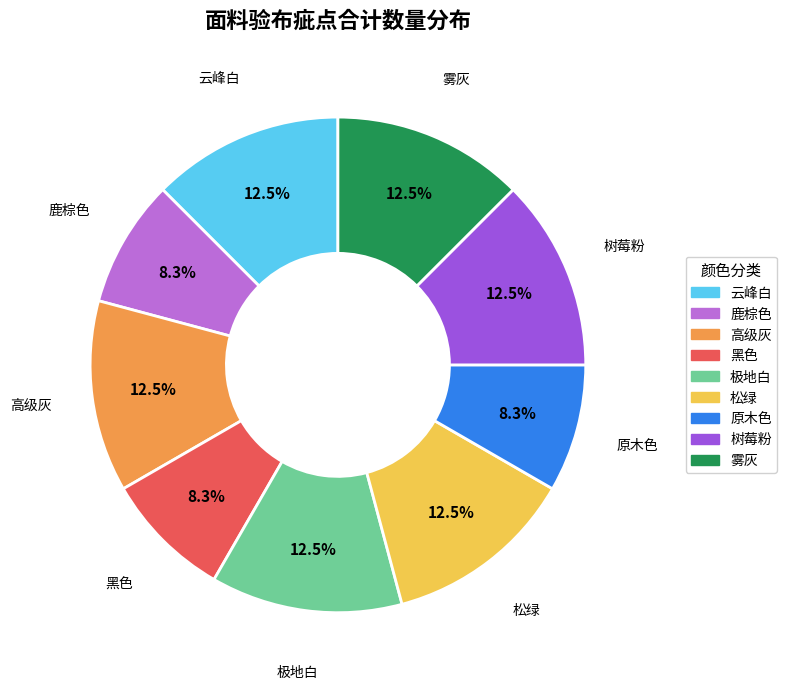

To the nearest percent, what is the combined percentage of 高级灰 and 云峰白?

25%